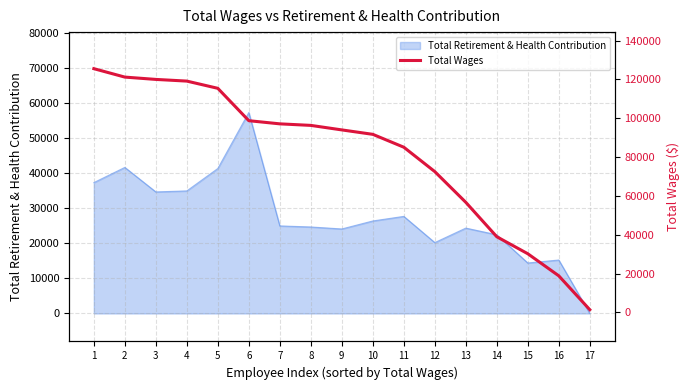

The value of Total Retirement & Health Contribution at 8 is 39174. True or false?

False